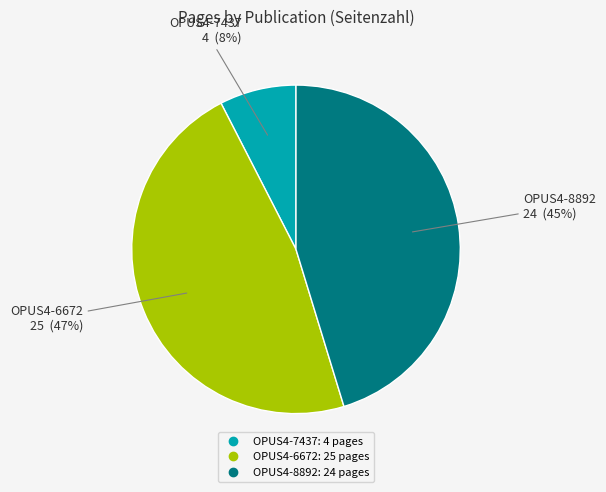

Is the sum of OPUS4-8892 and OPUS4-7437 greater than half?

Yes